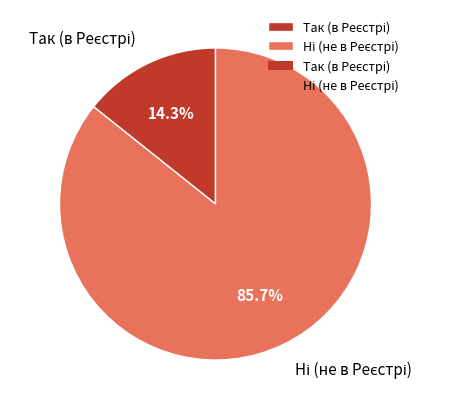

Is there any slice that represents more than half of the pie?

Yes